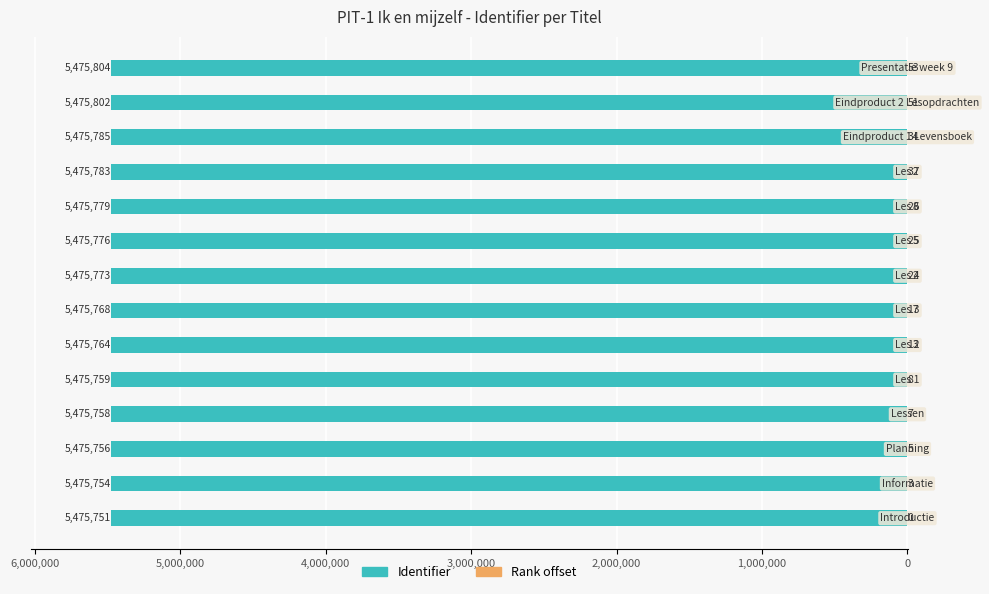

How many bars are there in total?

28